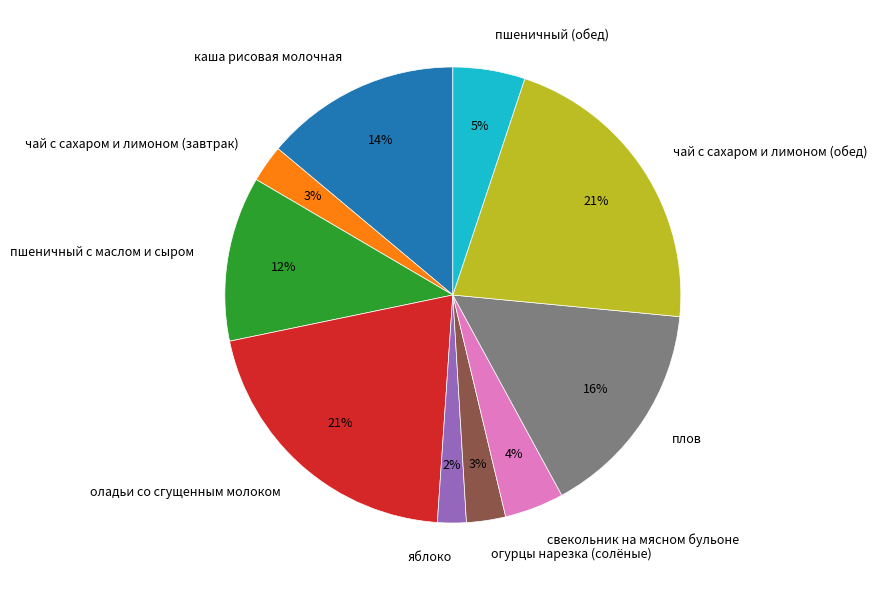

Which slice is the smallest?

яблоко